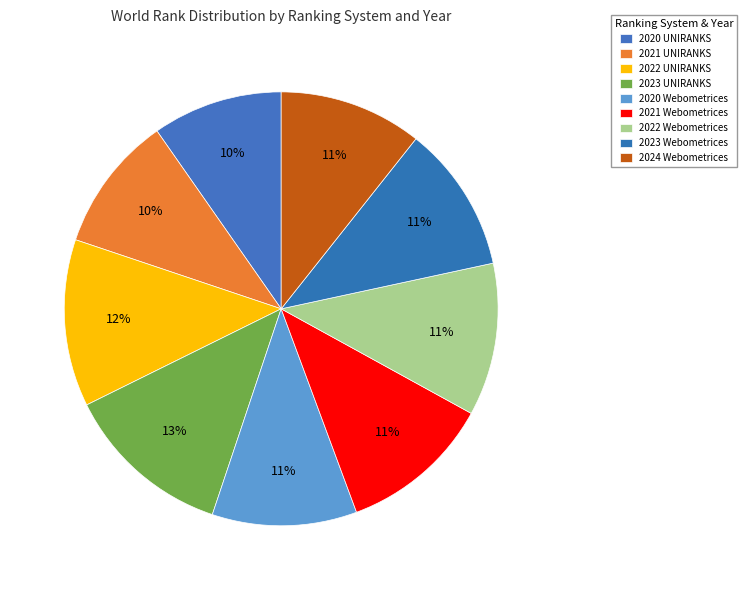

What is the smallest slice in the pie chart?

2020 UNIRANKS